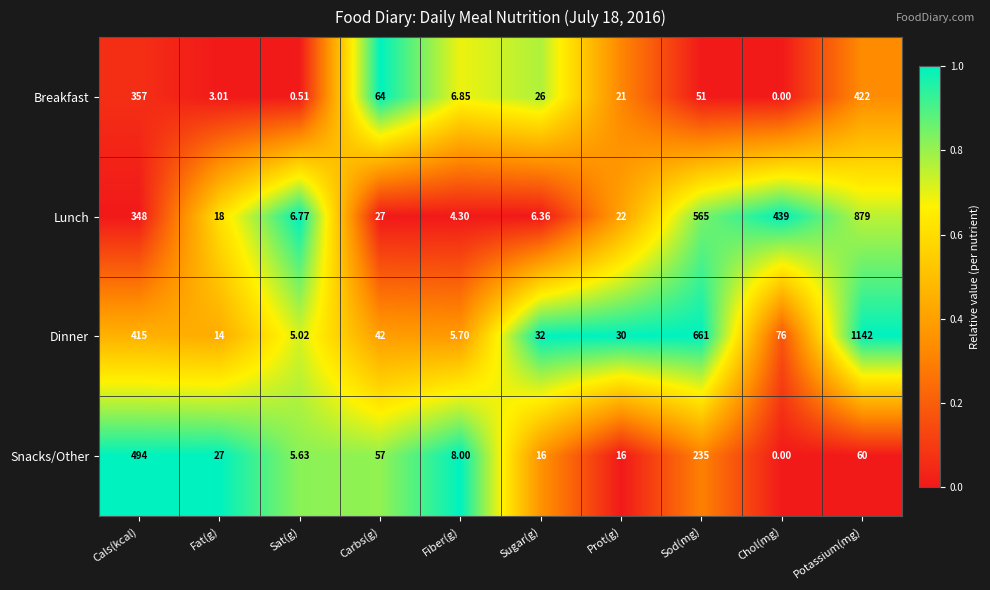

Which series has the largest total across all categories?

Dinner